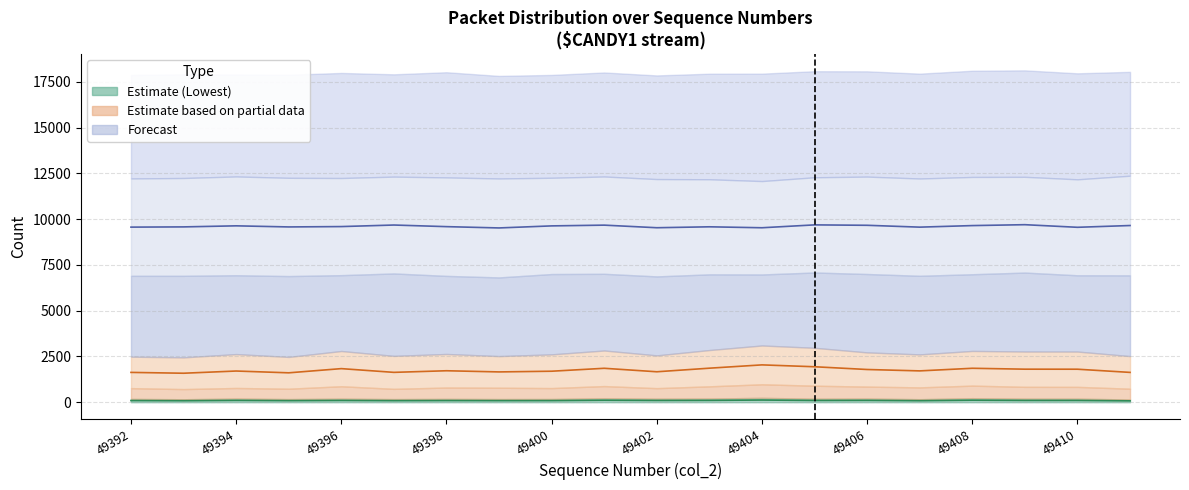

Reading right to left, what are all the values shown in this chart?

Mean Lowest: 74.5	97.0	97.0	110.0	82.5	100.0	95.5	119.0	100.0	96.0	108.0	88.0	86.0	91.0	85.0	97.0	85.5	99.5	81.0	90.0
Mean Lower1: 1628.5	1802.5	1804.5	1853.5	1711.0	1787.0	1937.0	2039.0	1858.5	1663.0	1853.0	1693.0	1655.0	1718.5	1630.5	1834.5	1605.5	1703.5	1583.0	1628.5
Mean Peak: 9651.0	9554.0	9696.5	9647.5	9562.5	9663.5	9686.0	9529.0	9581.0	9530.5	9672.0	9631.0	9519.0	9590.0	9678.0	9593.5	9574.0	9634.0	9576.0	9563.5